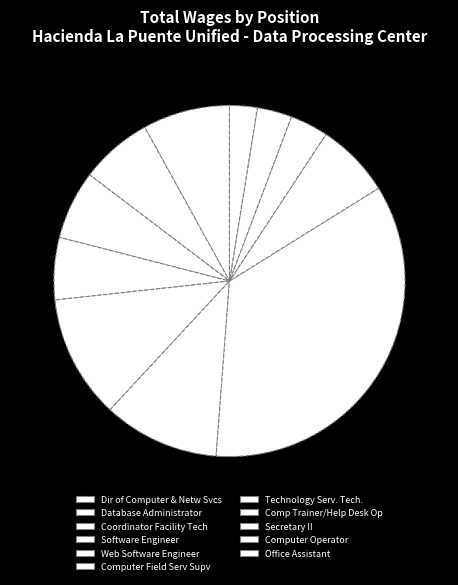

Is there any slice that represents more than half of the pie?

No